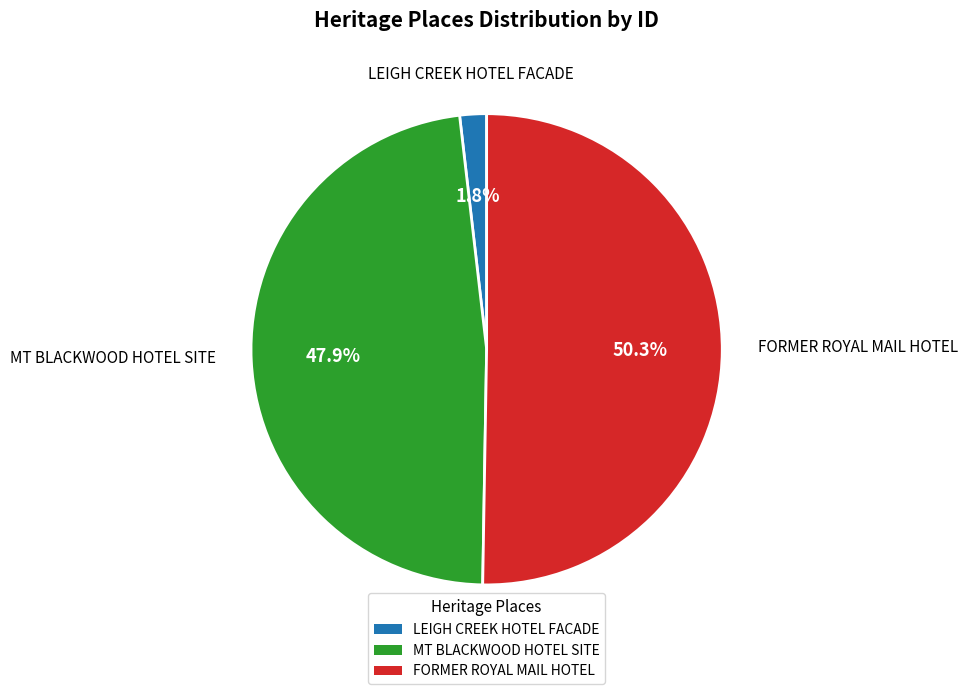

Which category accounts for the majority?

FORMER ROYAL MAIL HOTEL